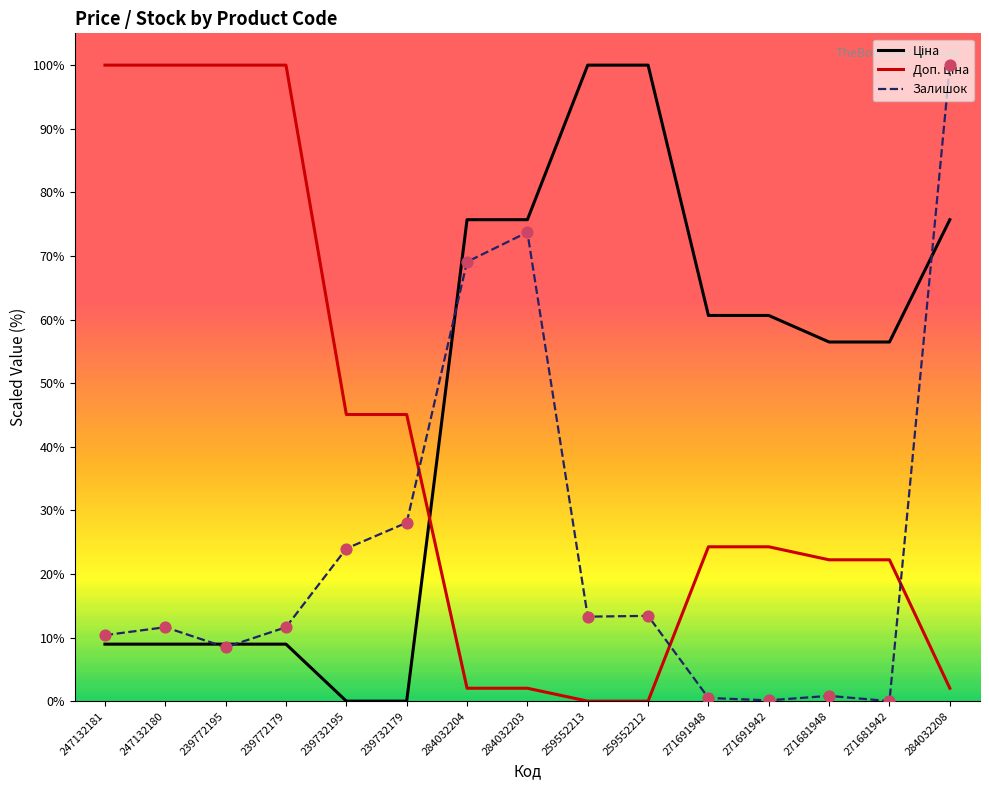

What is the maximum value shown in the chart?

100.0